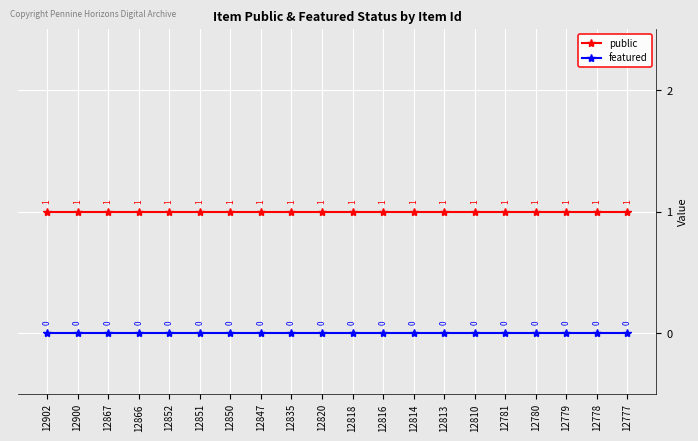

True or false: public and featured cross at least once.

False